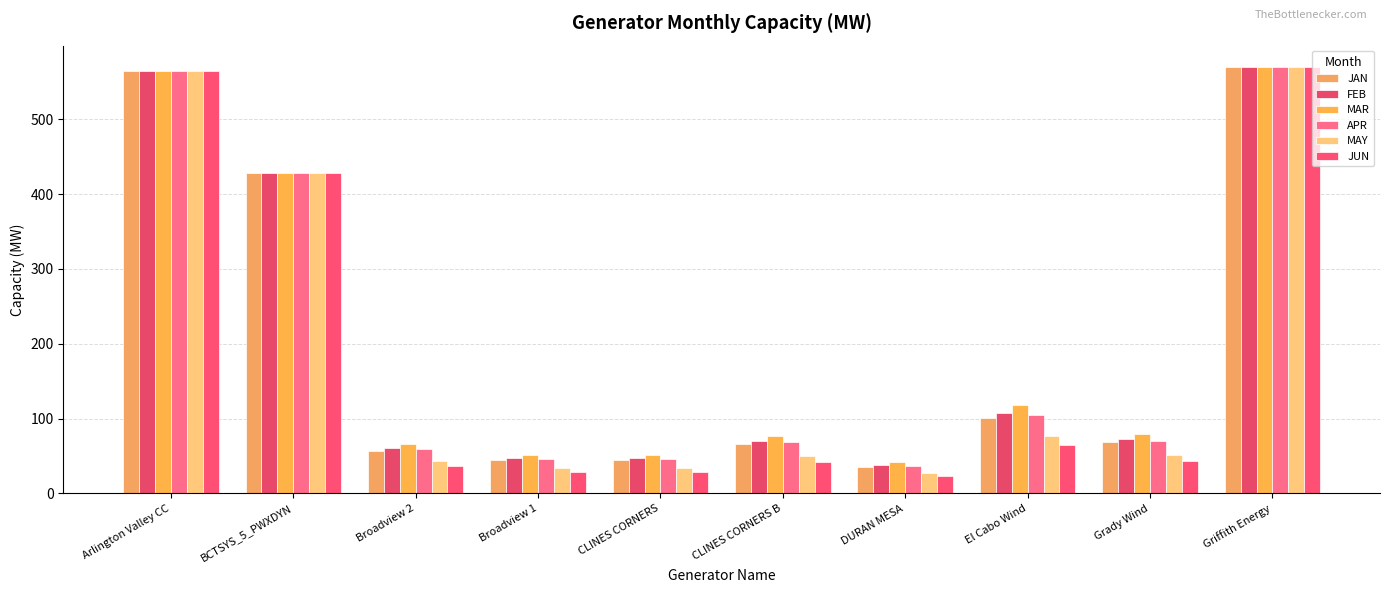

How many groups of bars are there?

10